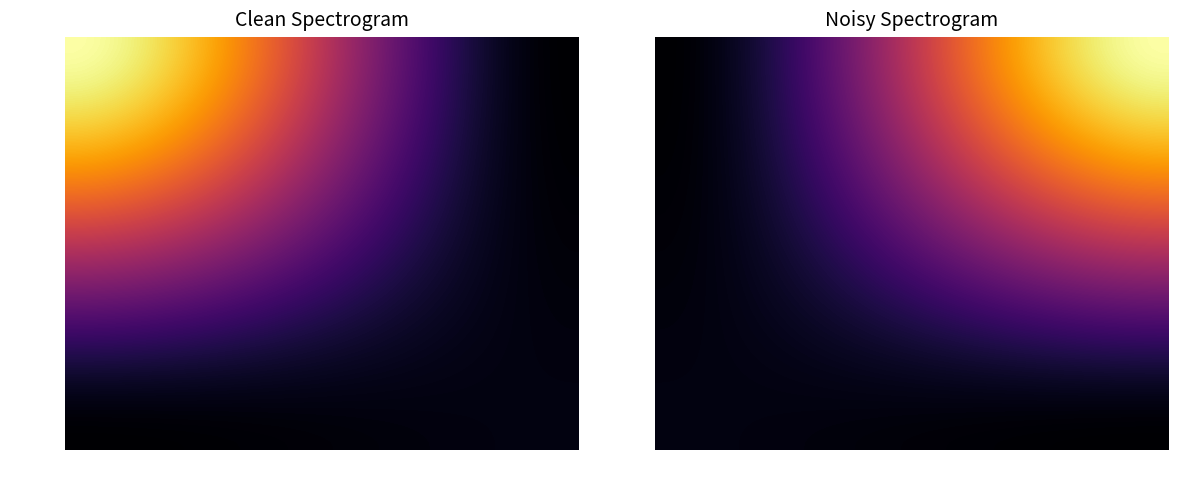

Is it true that 86c3033c6fe57d392f4c218a659ea8b3d5606ad equals 155 at io_index?

False